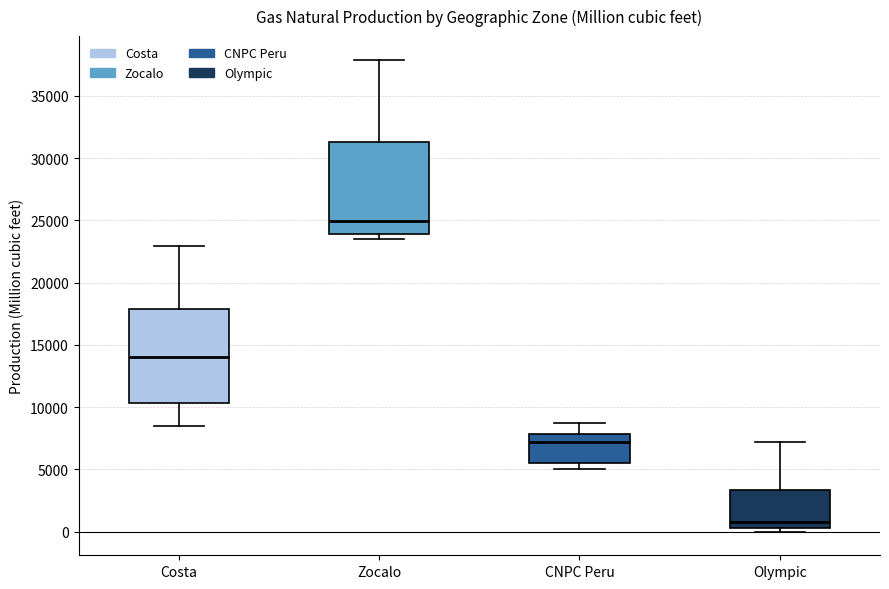

Which box has the lowest median line?

Olympic